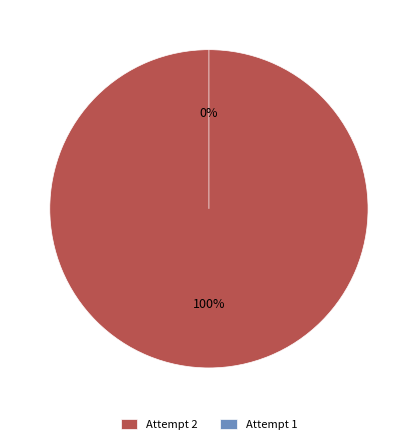

Which category has the smallest portion of the pie?

1